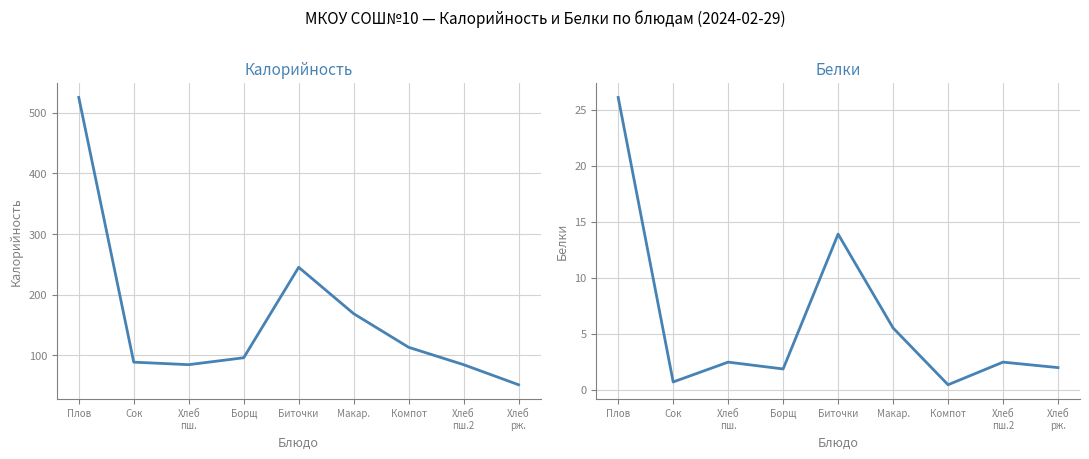

What is the greatest value displayed?

525.4